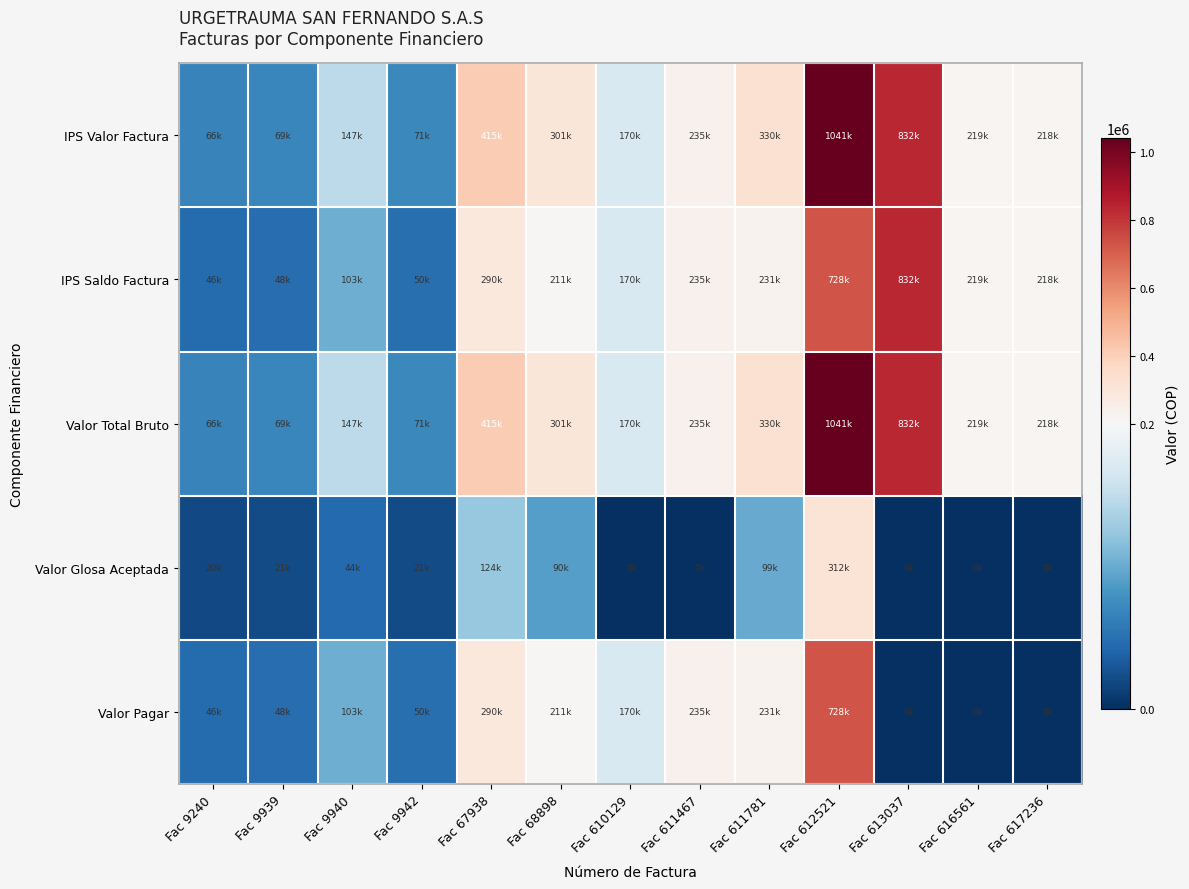

Reading left to right, transcribe all the data shown in this chart.

IPS Valor Factura: Fac 9240=66320.0	Fac 9939=68912.0	Fac 9940=147260.0	Fac 9942=71333.0	Fac 67938=414763.0	Fac 68898=301454.0	Fac 610129=170022.0	Fac 611467=234562.0	Fac 611781=330435.0	Fac 612521=1040692.0	Fac 613037=831709.0	Fac 616561=218540.0	Fac 617236=217732.0
IPS Saldo Factura: Fac 9240=46424.0	Fac 9939=48238.4	Fac 9940=103082.0	Fac 9942=49933.1	Fac 67938=290334.1	Fac 68898=211017.8	Fac 610129=170022.0	Fac 611467=234562.0	Fac 611781=231304.5	Fac 612521=728484.4	Fac 613037=831709.0	Fac 616561=218540.0	Fac 617236=217732.0
Valor Total Bruto: Fac 9240=66320.0	Fac 9939=68912.0	Fac 9940=147260.0	Fac 9942=71333.0	Fac 67938=414763.0	Fac 68898=301454.0	Fac 610129=170022.0	Fac 611467=234562.0	Fac 611781=330435.0	Fac 612521=1040692.0	Fac 613037=831709.0	Fac 616561=218540.0	Fac 617236=217732.0
Valor Glosa Aceptada: Fac 9240=19896.0	Fac 9939=20674.0	Fac 9940=44178.0	Fac 9942=21400.0	Fac 67938=124429.0	Fac 68898=90436.0	Fac 610129=0.0	Fac 611467=0.0	Fac 611781=99130.0	Fac 612521=312208.0	Fac 613037=0.0	Fac 616561=0.0	Fac 617236=0.0
Valor Pagar: Fac 9240=46424.0	Fac 9939=48238.0	Fac 9940=103082.0	Fac 9942=49933.0	Fac 67938=290334.0	Fac 68898=211018.0	Fac 610129=170022.0	Fac 611467=234562.0	Fac 611781=231305.0	Fac 612521=728484.0	Fac 613037=0.0	Fac 616561=0.0	Fac 617236=0.0